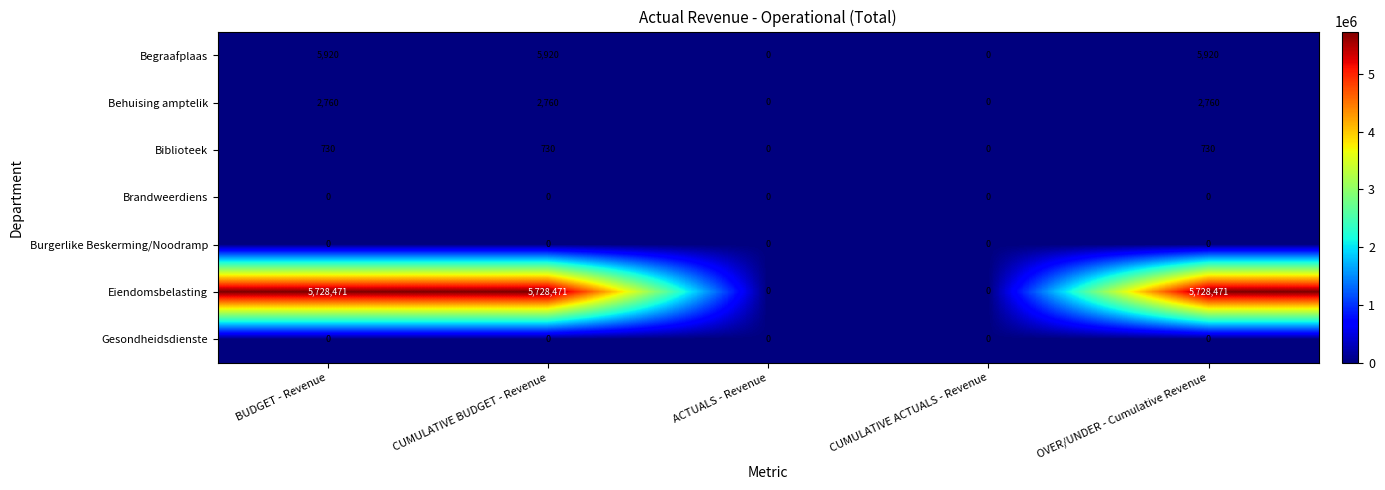

What is the difference between the highest and lowest values at BUDGET - Revenue?

5728471